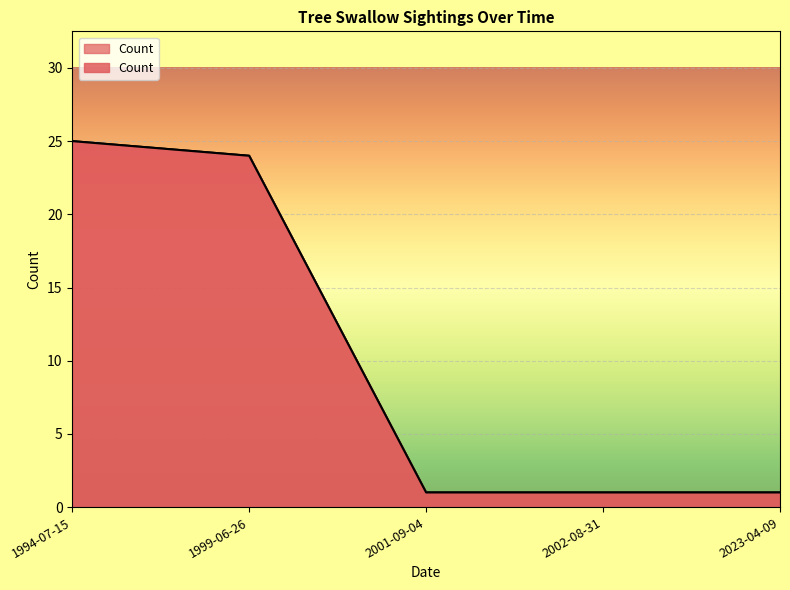

What is the sum of the values at 2001-09-04 and 1999-06-26?

25